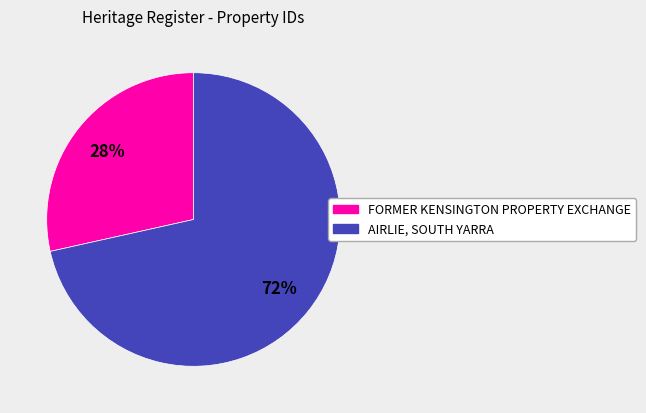

Count the number of slices in the pie.

2